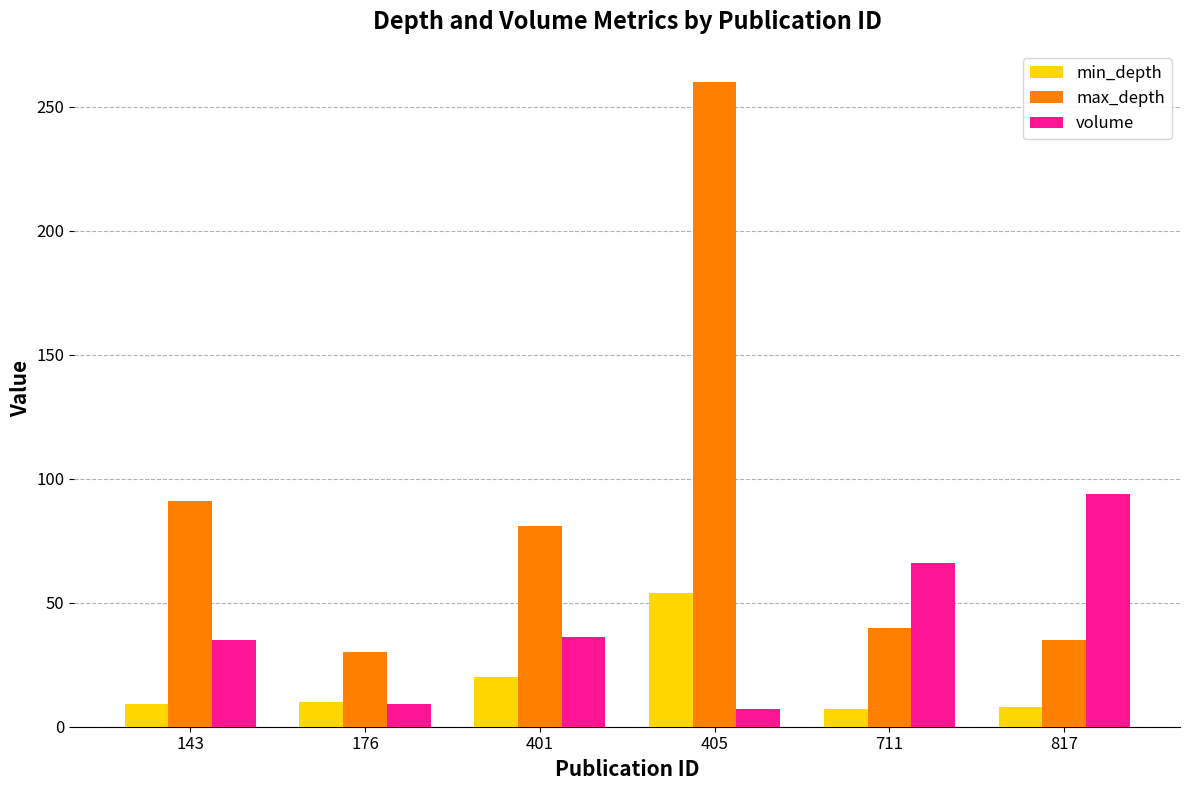

What is the spread (max minus min) of values at 143?

82